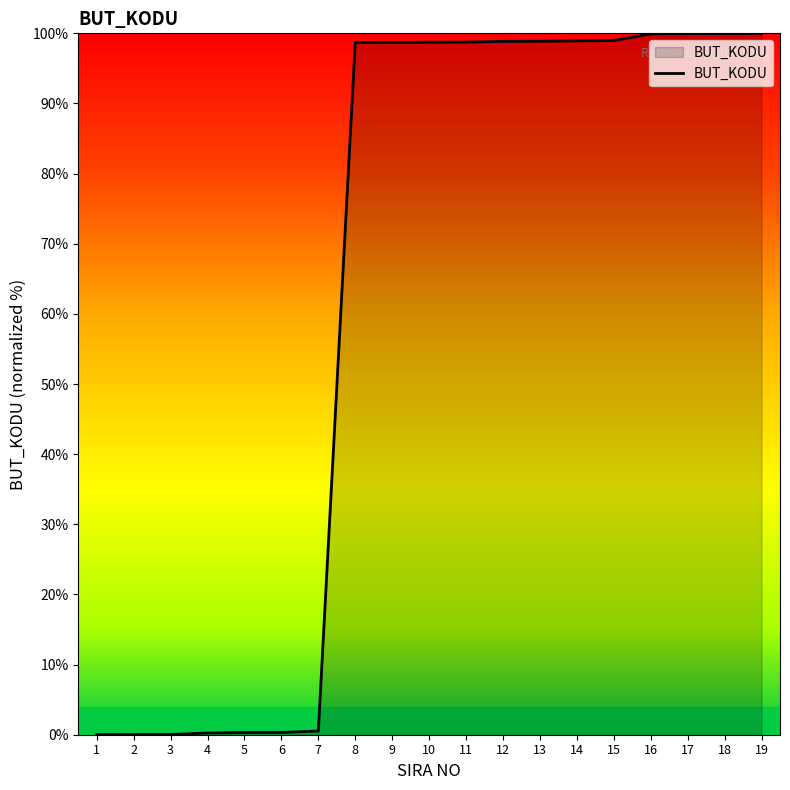

Count the number of data series in this chart.

1